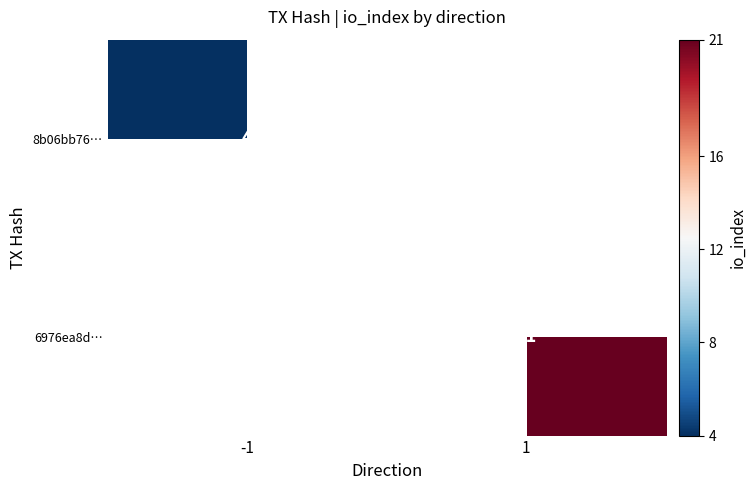

Is the value of 8b06bb76… at -1 greater than the value of 6976ea8d… at 1?

No